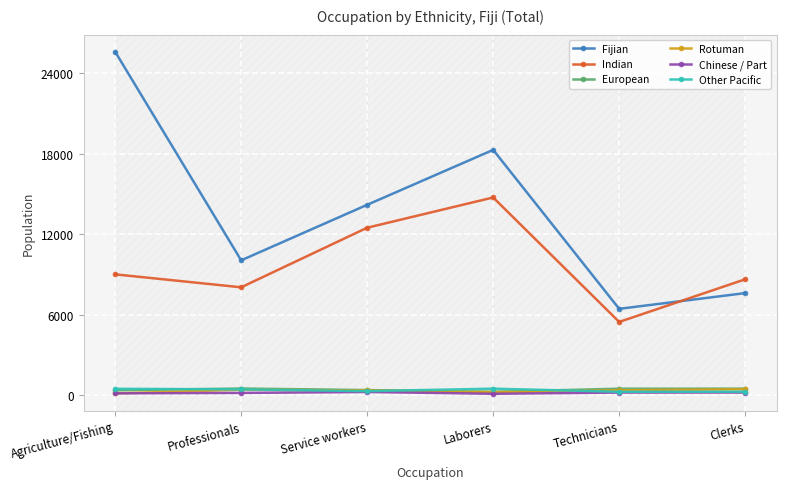

How many interior local valleys does the Fijian series have?

2